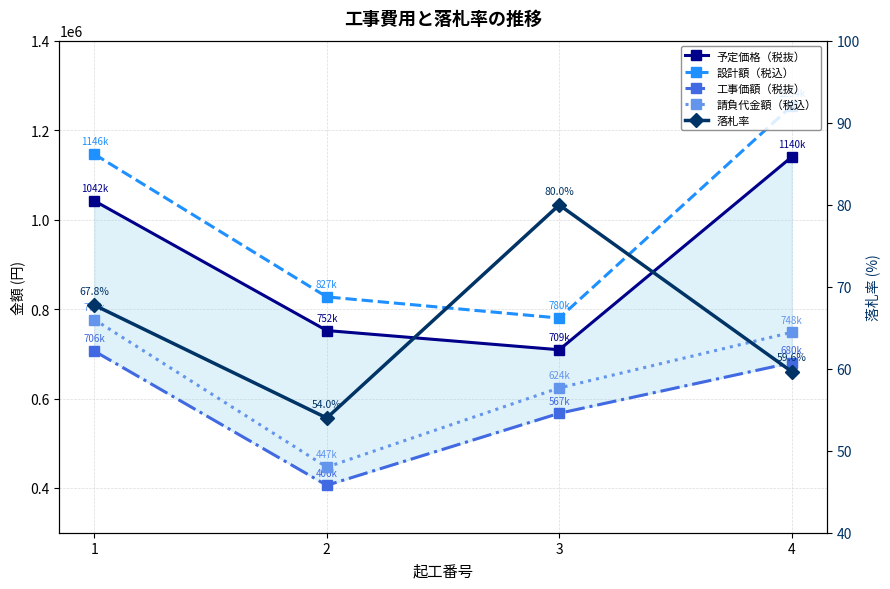

True or false: 工事価額（税抜） and 設計額（税込） cross at least once.

False